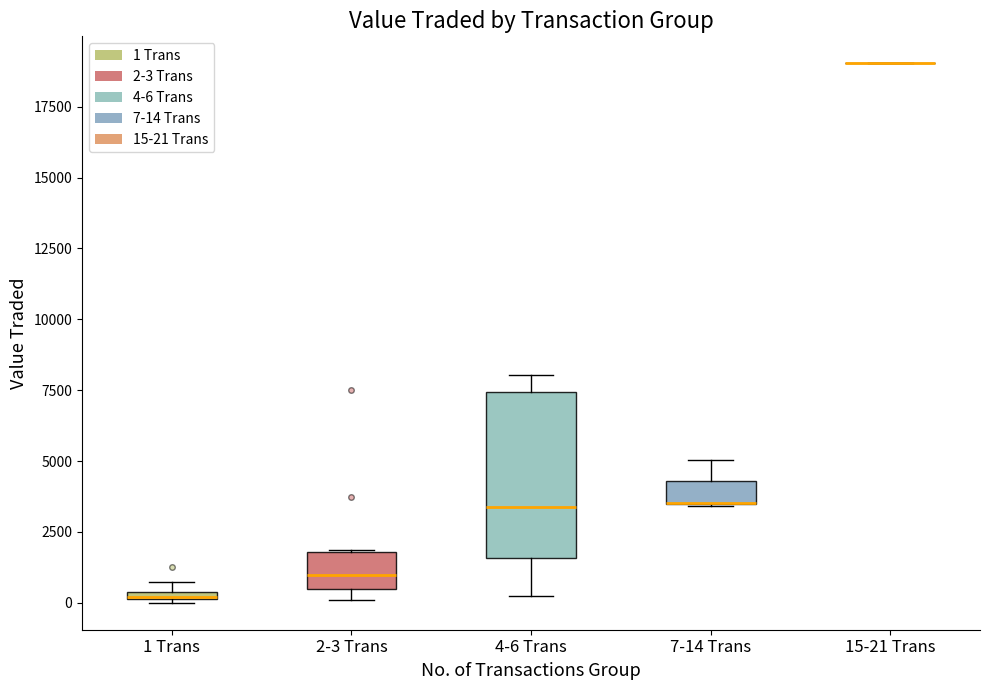

Where is the upper edge of the box for 1 Trans on the y-axis? The values are not printed on the chart, so give them approximately, as read against the axis.

500